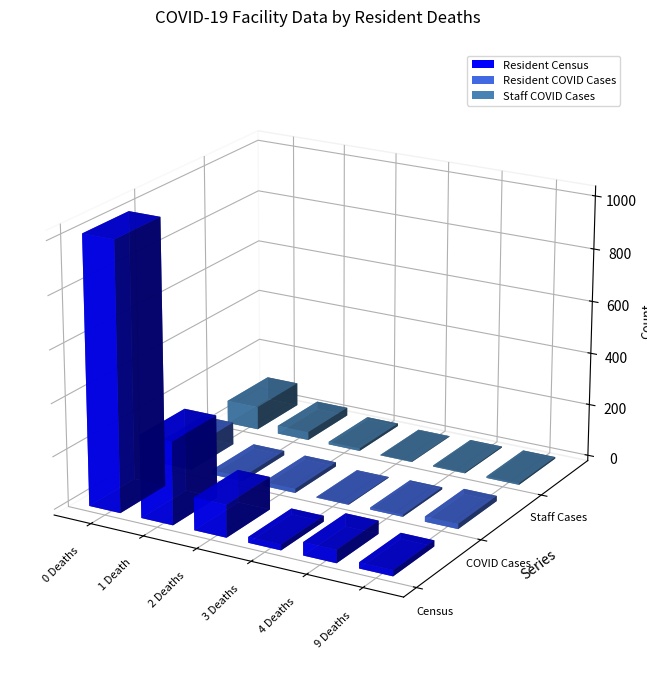

List the series in order of their peak value, lowest first.

Staff COVID Cases, Resident COVID Cases, Resident Census